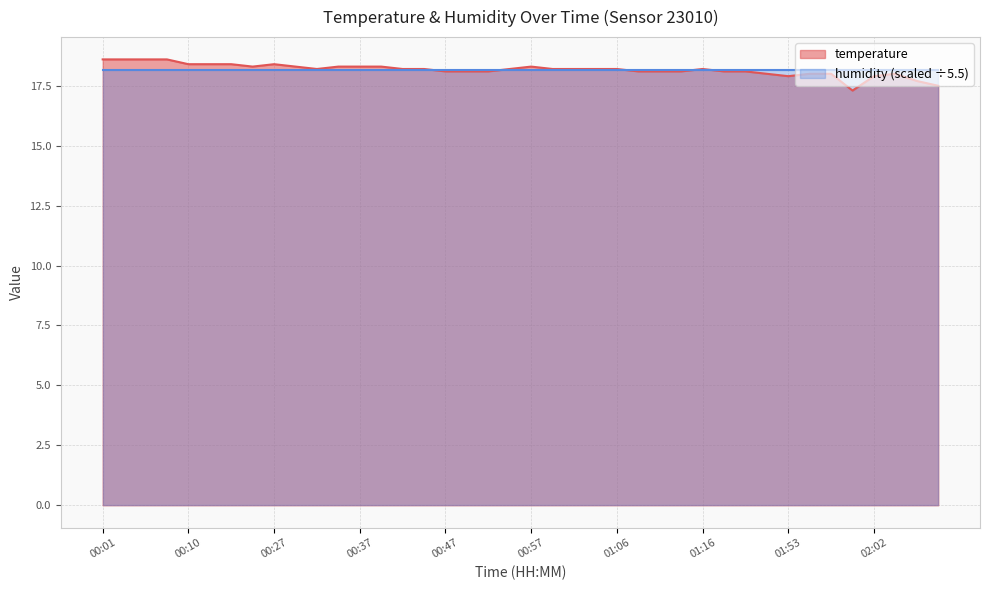

What is the label of the 3rd point from the left?

00:05